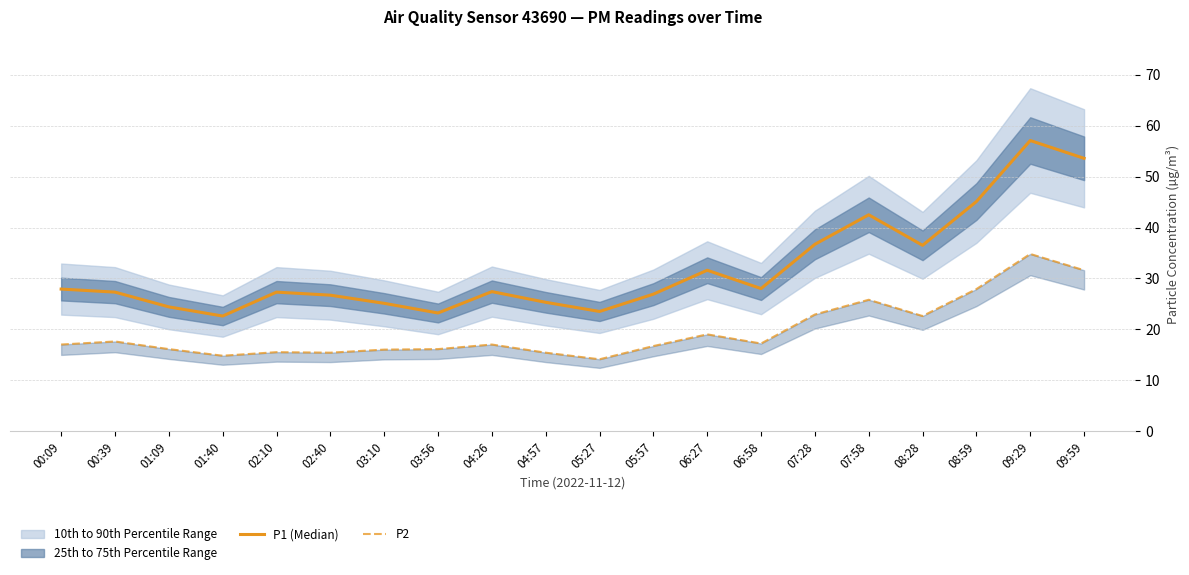

True or false: P1 (Median) and P2 intersect in this chart.

False